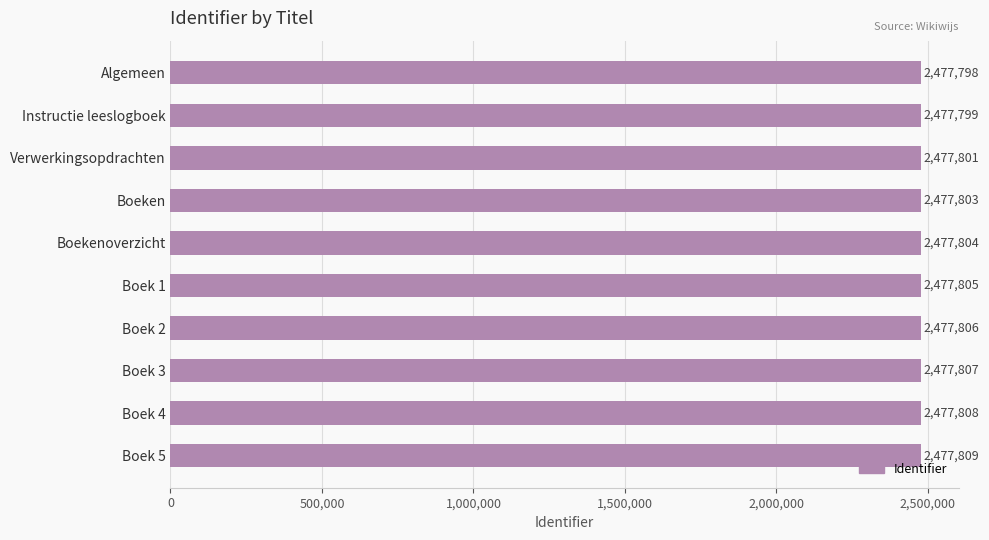

True or false: the data shows 2477801 at Verwerkingsopdrachten.

True